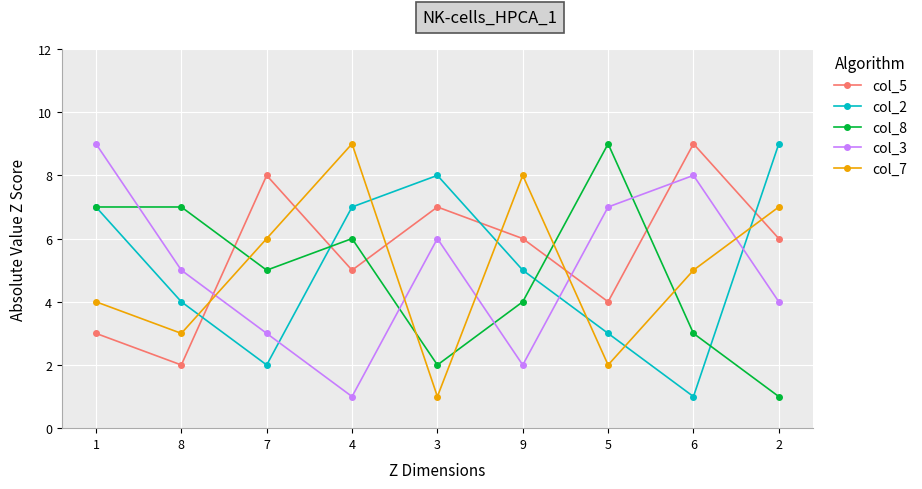

Which series has the largest total across all categories?

col_5